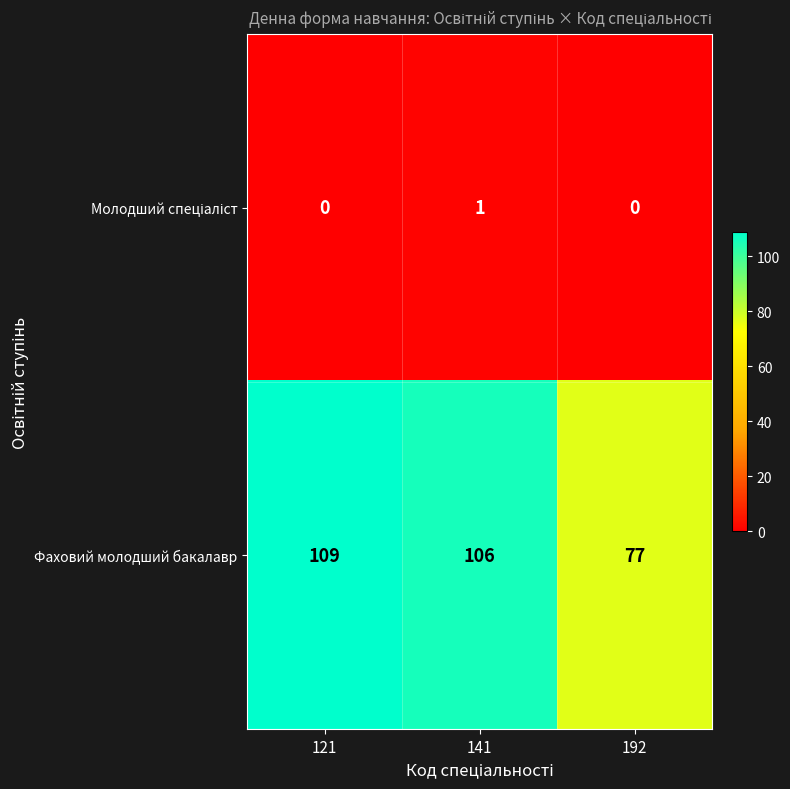

What is the spread (max minus min) of values at 141?

105